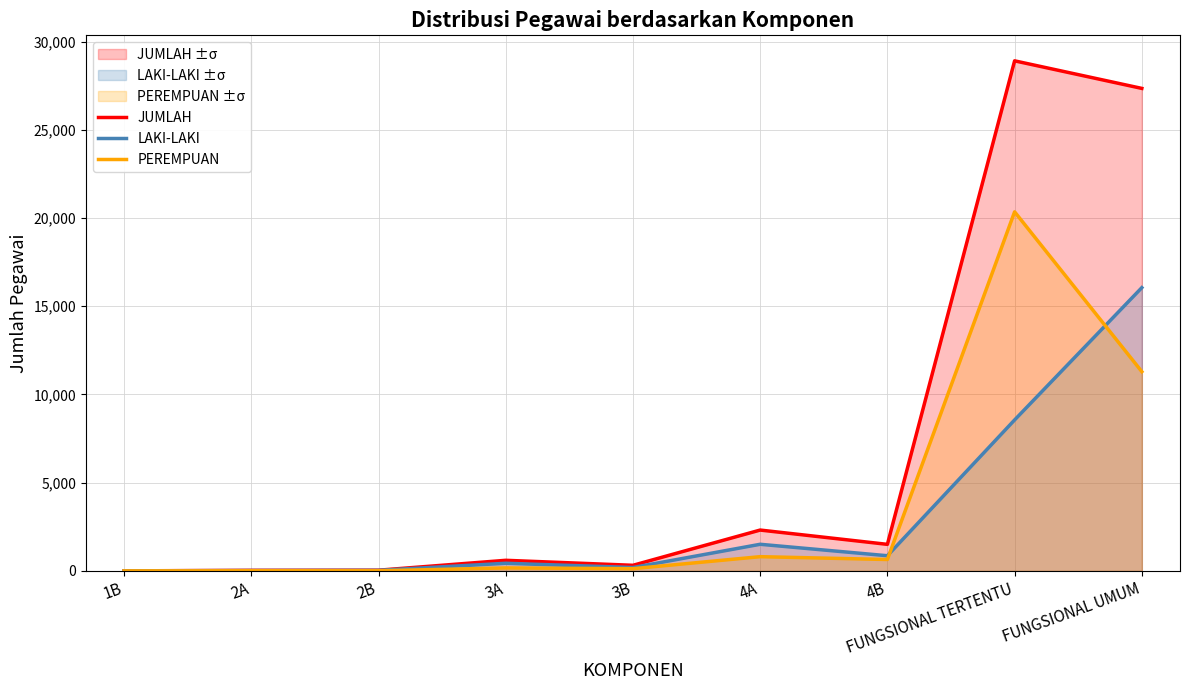

Reading left to right, transcribe all the data shown in this chart.

JUMLAH: 1B=1	2A=31	2B=39	3A=600	3B=317	4A=2314	4B=1504	FUNGSIONAL TERTENTU=28905	FUNGSIONAL UMUM=27343
LAKI-LAKI: 1B=1	2A=22	2B=31	3A=432	3B=191	4A=1508	4B=859	FUNGSIONAL TERTENTU=8556	FUNGSIONAL UMUM=16052
PEREMPUAN: 1B=0	2A=9	2B=8	3A=168	3B=126	4A=806	4B=645	FUNGSIONAL TERTENTU=20349	FUNGSIONAL UMUM=11291